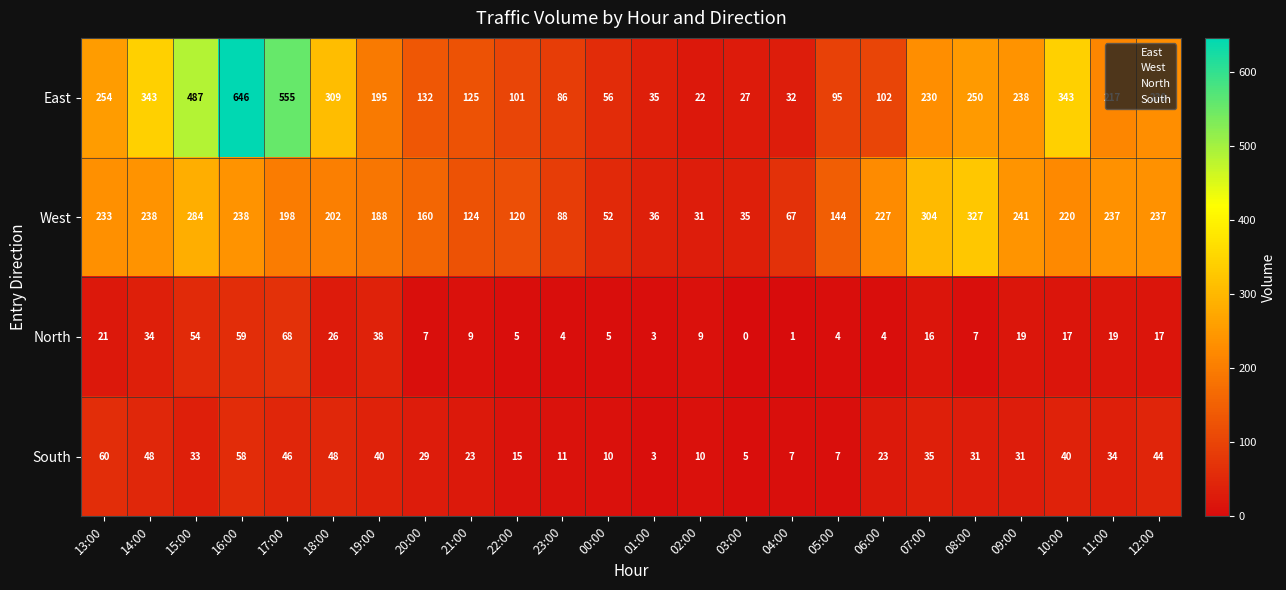

What is the lowest value of the East series?

22